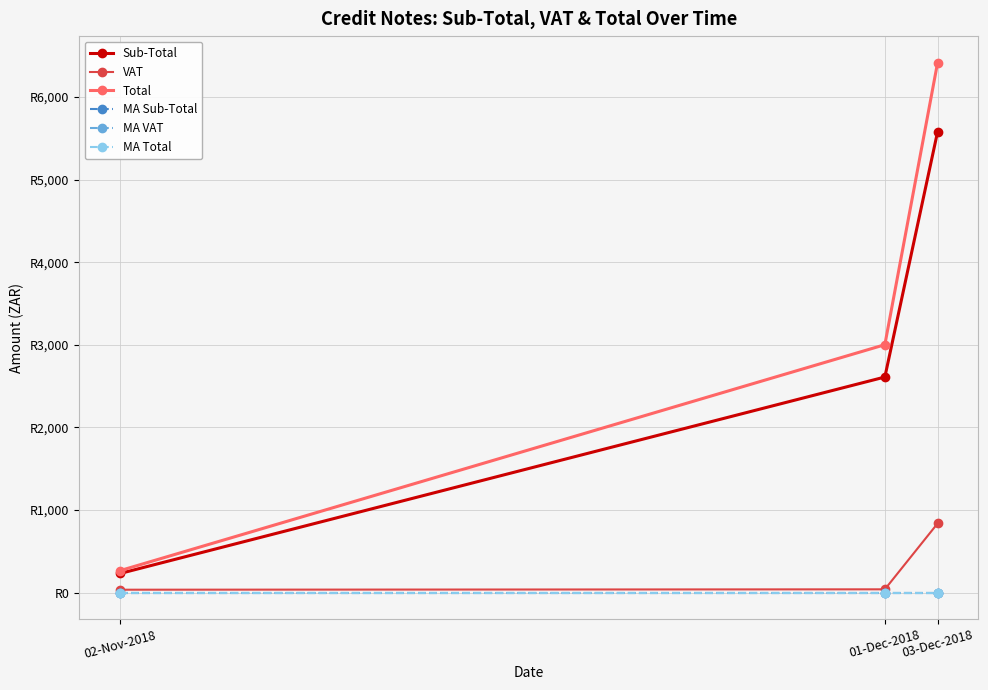

At which label does Sub-Total reach its minimum?

02-Nov-2018